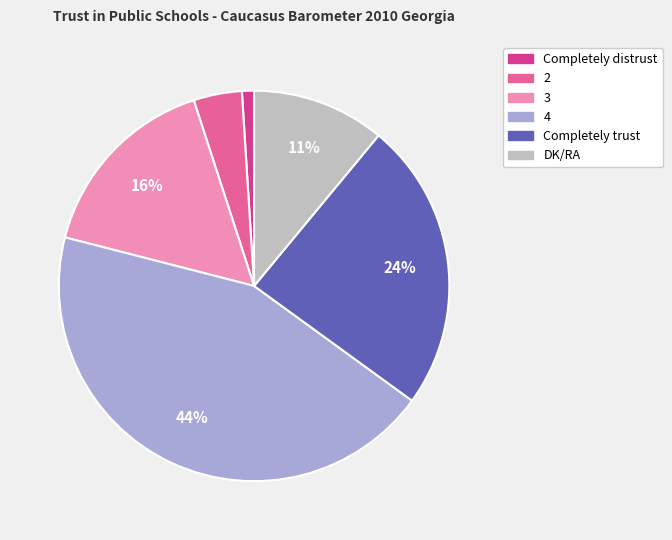

How many segments does this pie chart have?

6